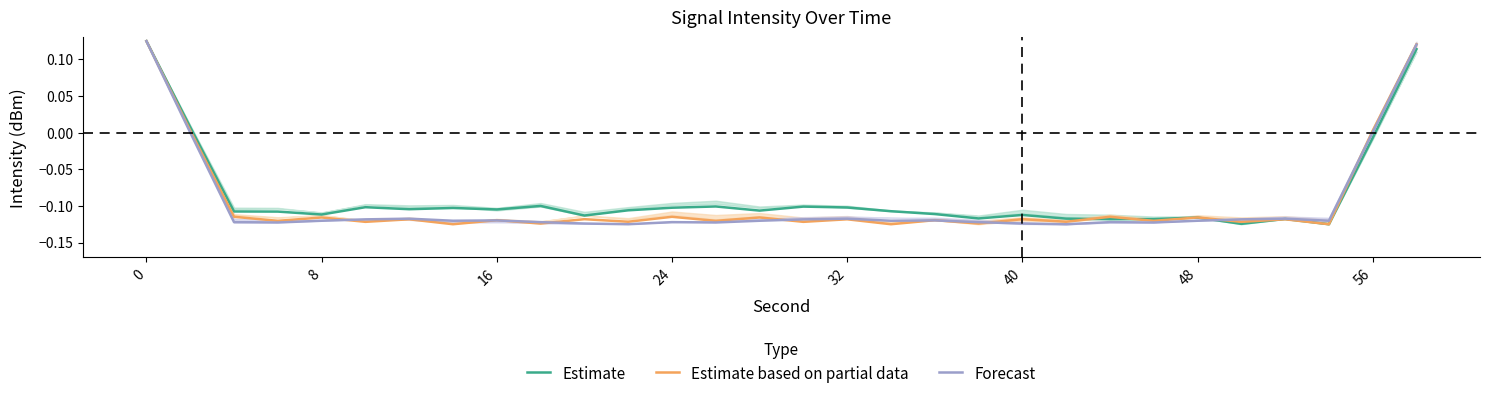

Which series has the widest spread of values?

Estimate